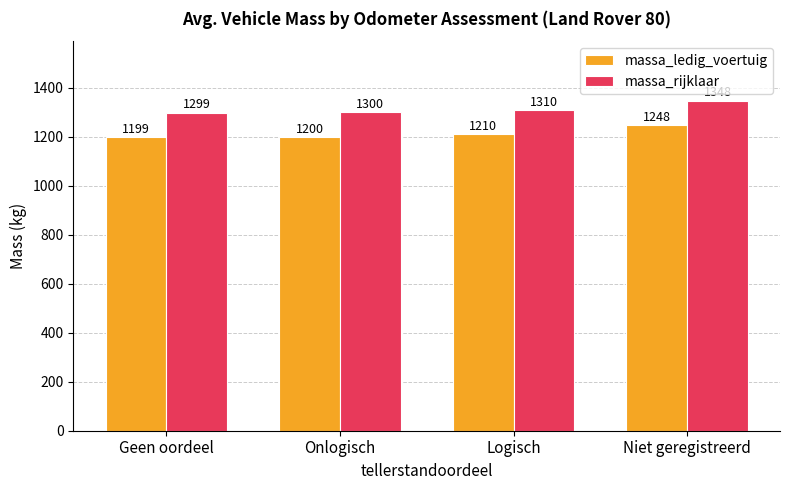

List the series in order of their overall mean, highest first.

massa_rijklaar, massa_ledig_voertuig